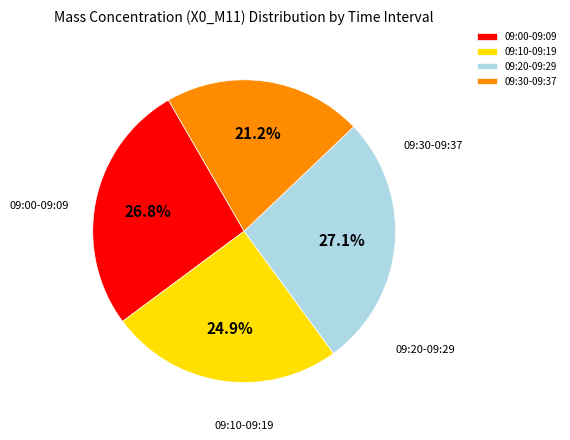

To the nearest percent, what is the average slice percentage?

25%